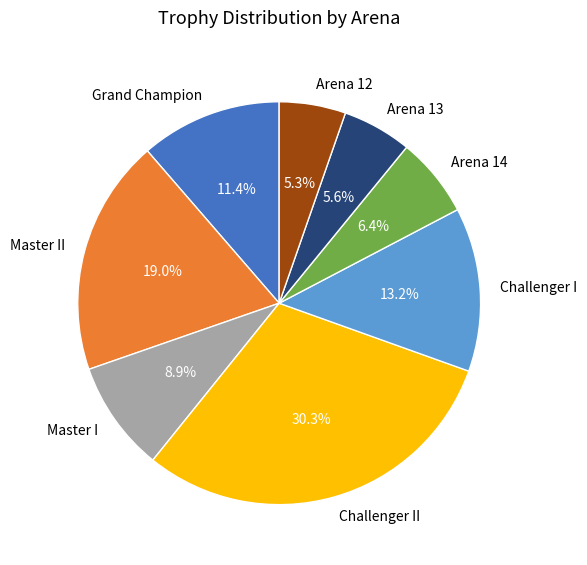

Is it true that Arena 12 is 1% of the pie?

False